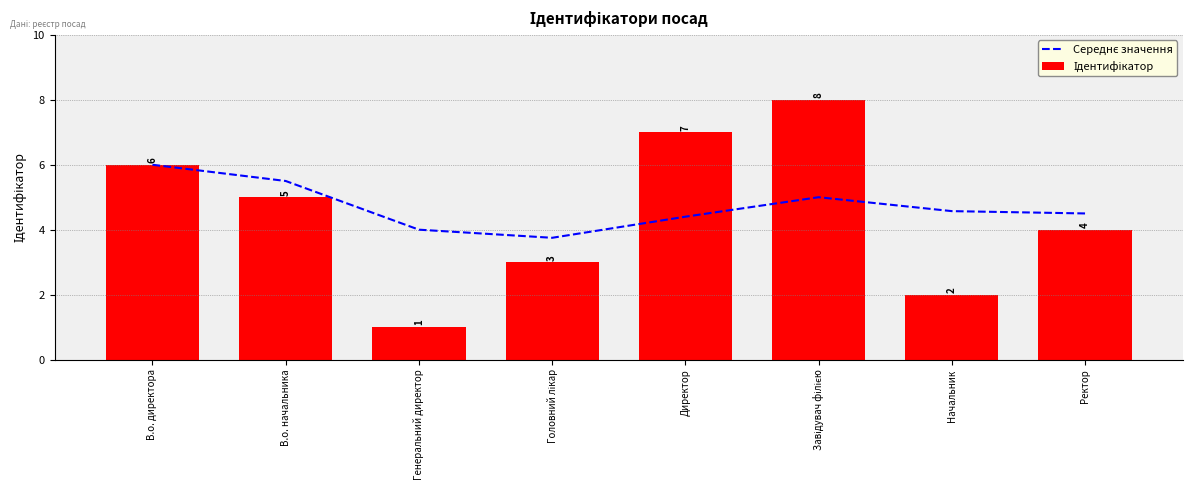

List the labels in order of Ідентифікатор value, smallest first.

Генеральний директор, Начальник, Головний лікар, Ректор, В.о. начальника, В.о. директора, Директор, Завідувач філією